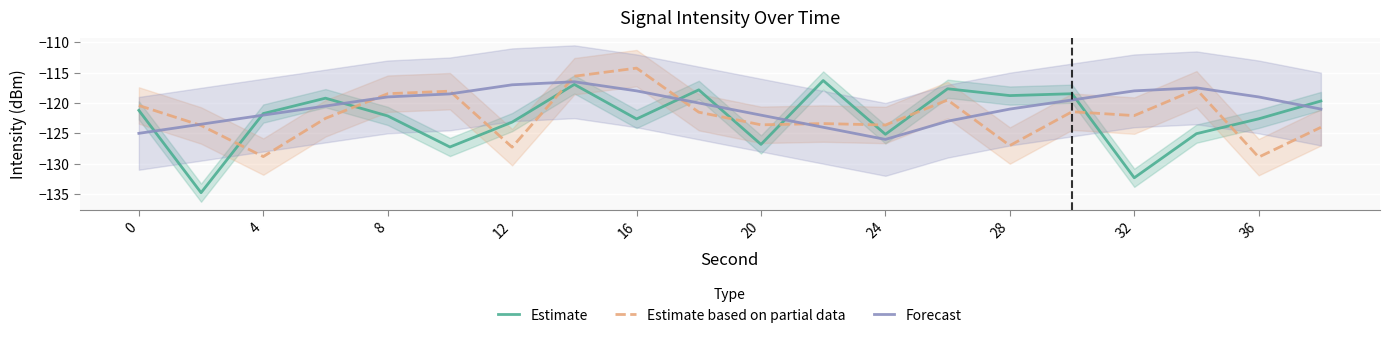

What value does the Forecast series have at 36?

-119.0